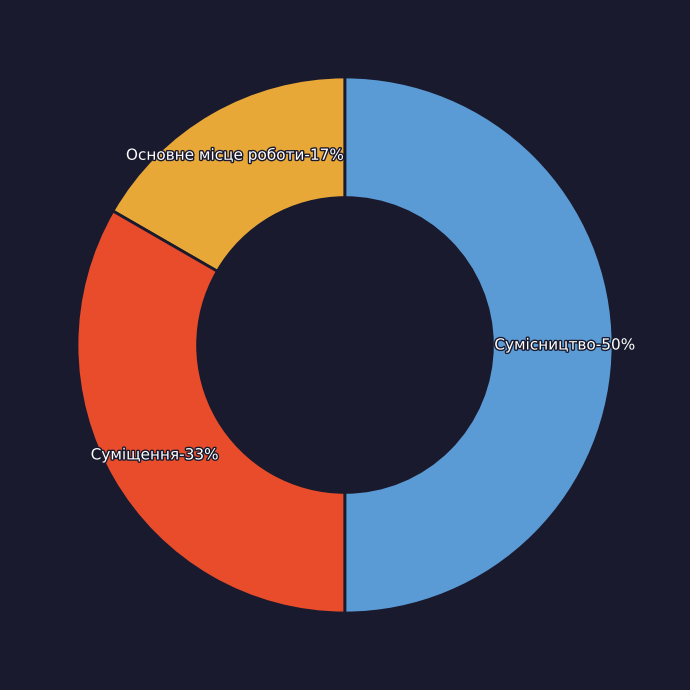

Rank the categories by value from highest to lowest.

Сумісництво, Суміщення, Основне місце роботи